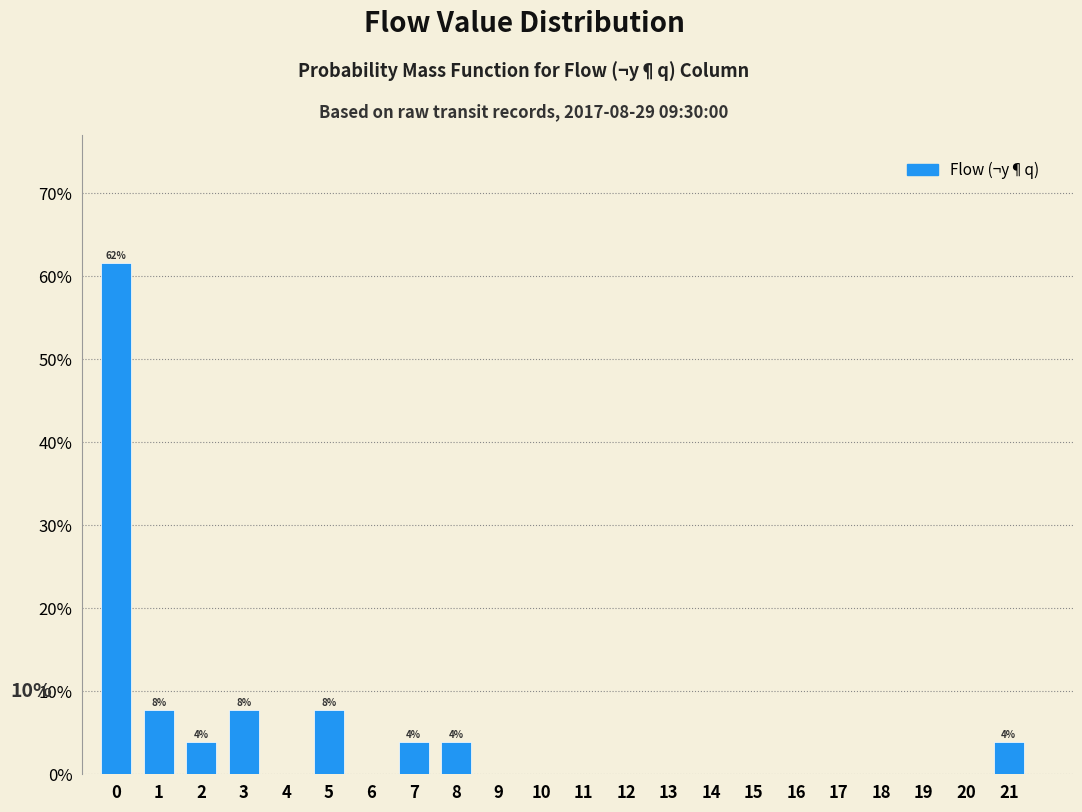

Over which range of the x-axis is the bar tallest?

-0.5 to 0.5